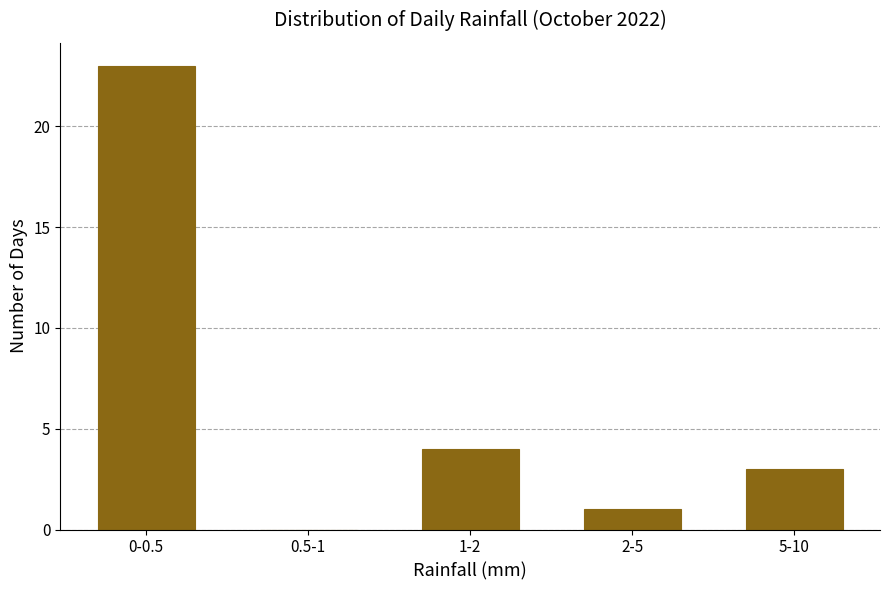

What is the sum of all values?

31